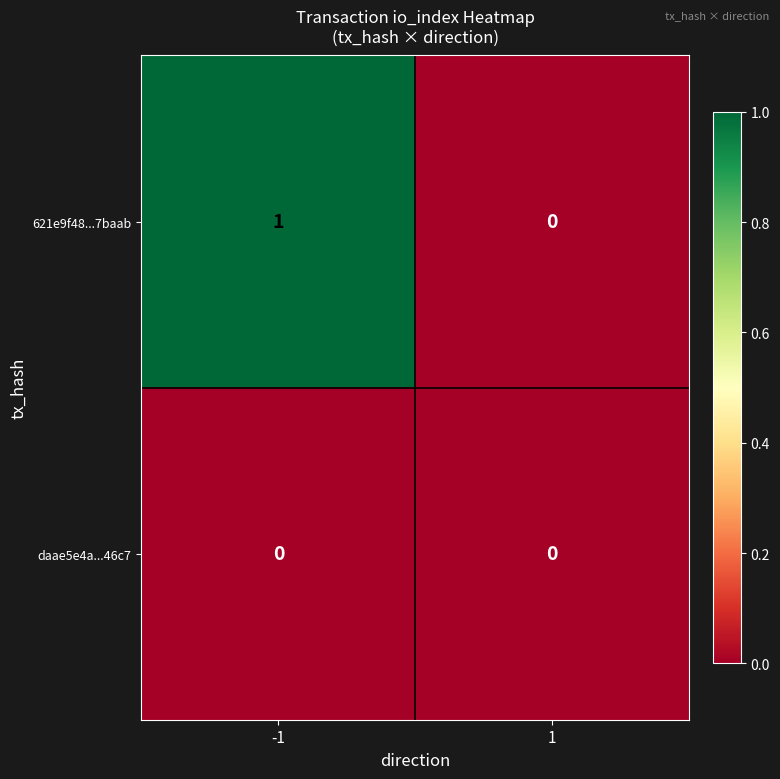

Reading left to right, list all the values displayed in this chart.

621e9f48...7baab: -1=1	1=0
daae5e4a...46c7: -1=0	1=0